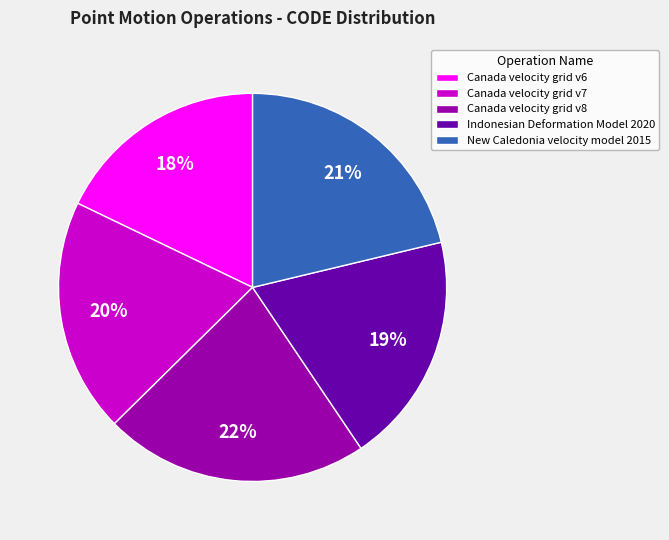

How many slices are in this pie chart?

5